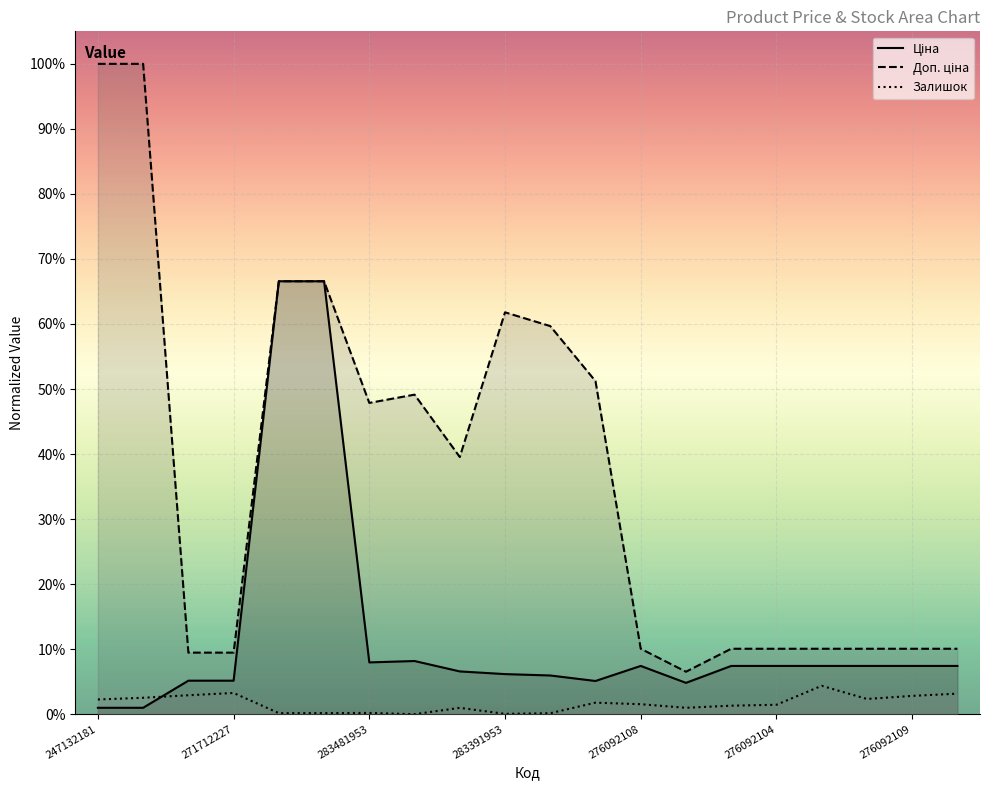

True or false: Залишок and Доп. ціна intersect in this chart.

False